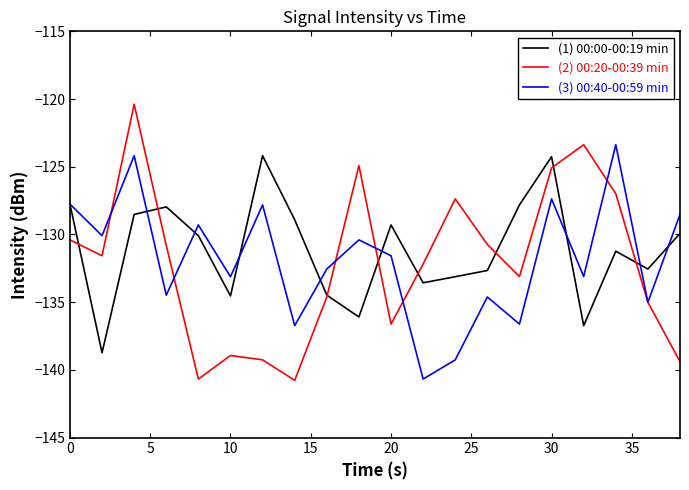

What is the lowest value of the (1) 00:00-00:19 min series?

-138.7